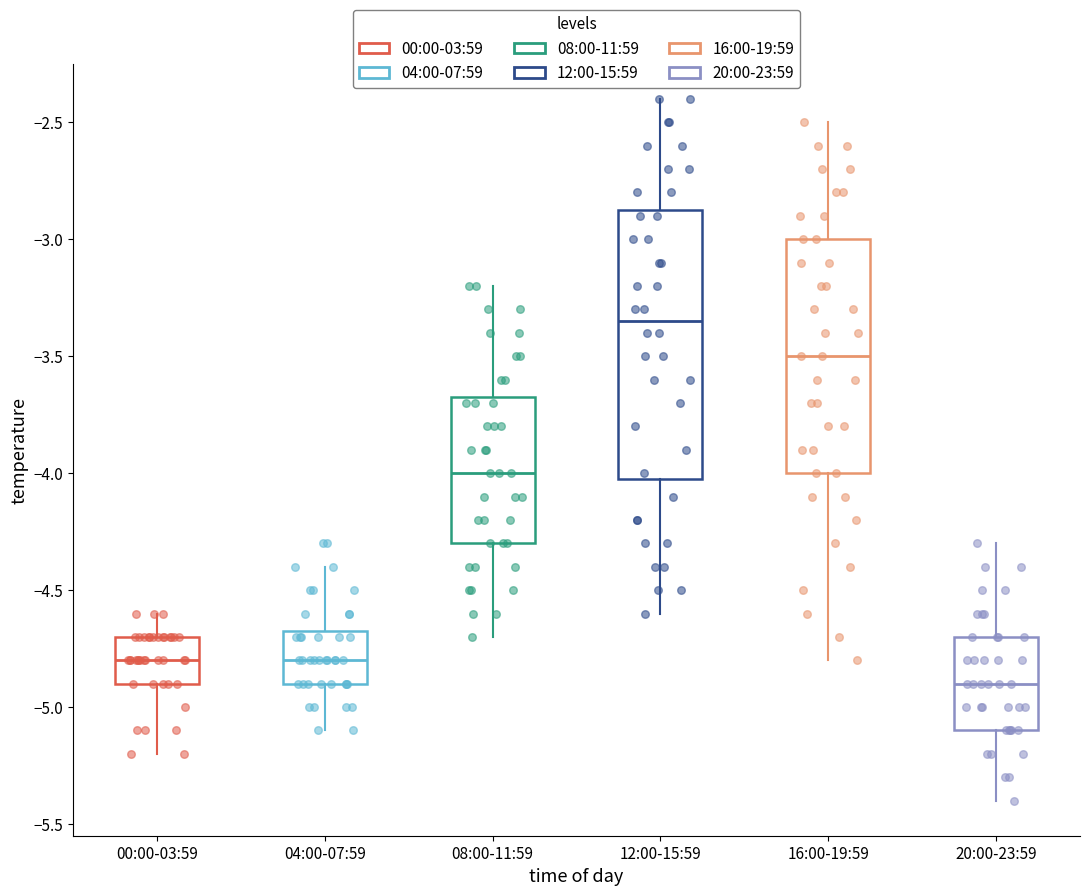

Where is the lower edge of the box for 00:00-03:59 on the y-axis? The values are not printed on the chart, so give them approximately, as read against the axis.

-4.90